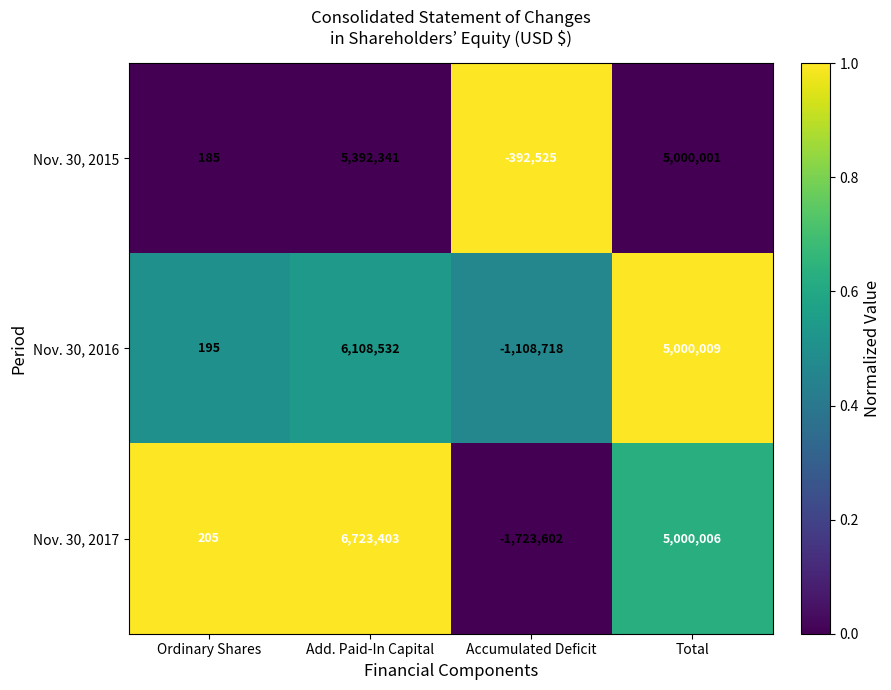

Reading left to right, transcribe all the data shown in this chart.

Nov. 30, 2015: Ordinary Shares=185	Add. Paid-In Capital=5392341	Accumulated Deficit=-392525	Total=5000001
Nov. 30, 2016: Ordinary Shares=195	Add. Paid-In Capital=6108532	Accumulated Deficit=-1108718	Total=5000009
Nov. 30, 2017: Ordinary Shares=205	Add. Paid-In Capital=6723403	Accumulated Deficit=-1723602	Total=5000006